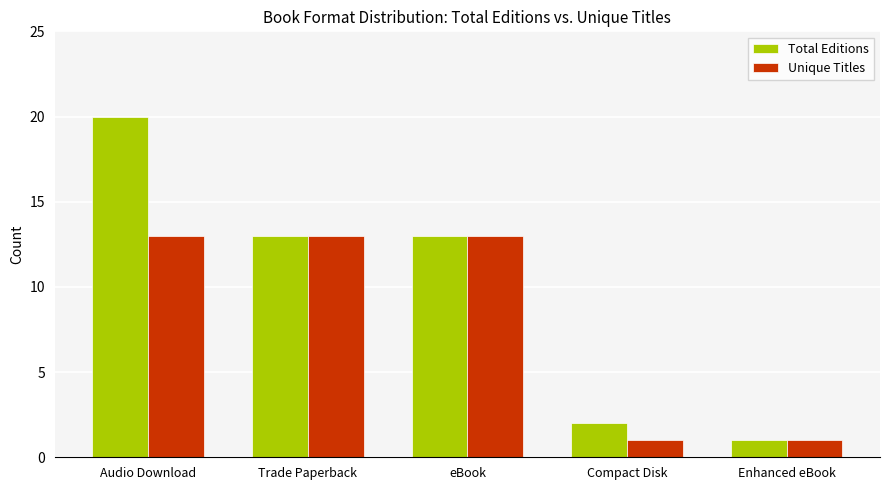

How many groups of bars are there?

5